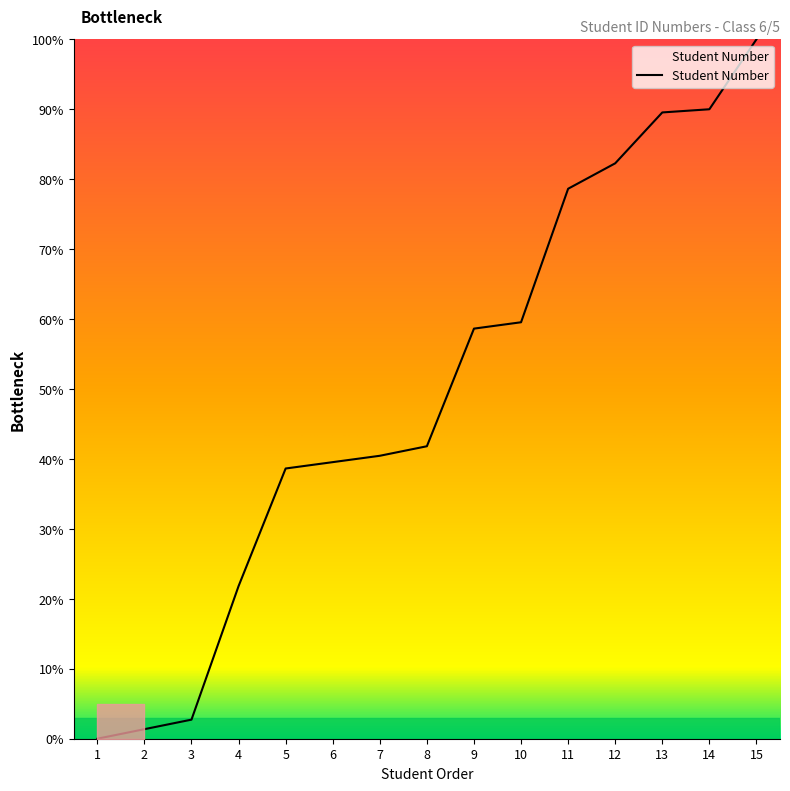

Reading left to right, extract all data points from this chart.

1=0.0	2=1.4	3=2.7	4=21.8	5=38.6	6=39.5	7=40.5	8=41.8	9=58.6	10=59.5	11=78.6	12=82.3	13=89.5	14=90.0	15=100.0